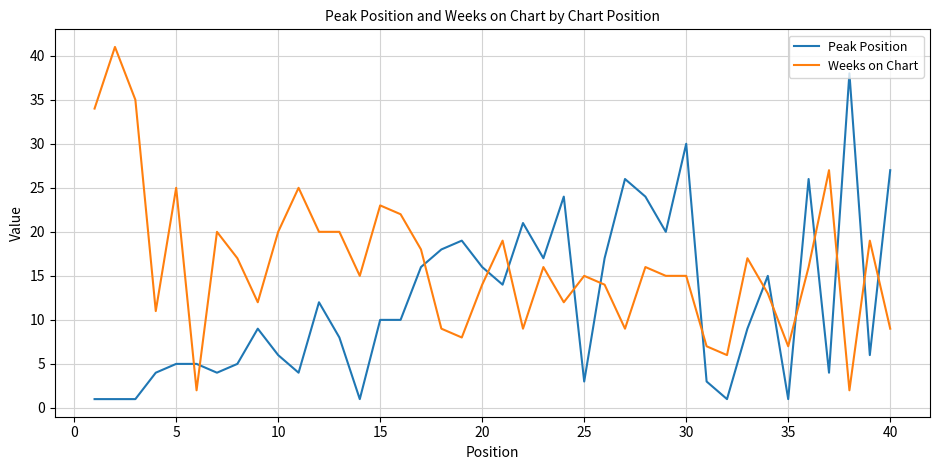

What is the sum of all Peak Position values?

481